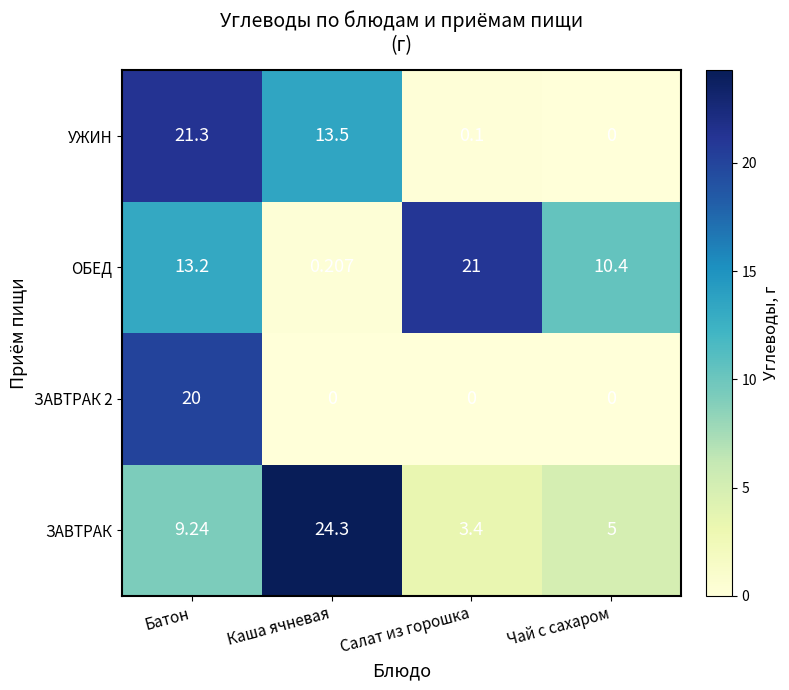

At how many categories does at least one series exceed 24?

1